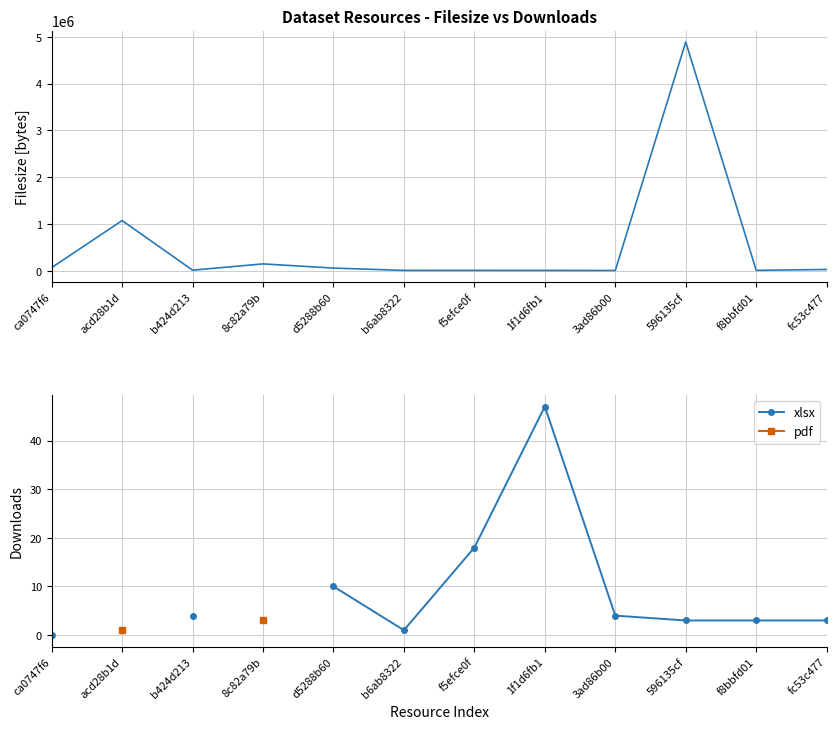

Which has a higher value, 1f1d6fb1 or f5efce0f?

f5efce0f